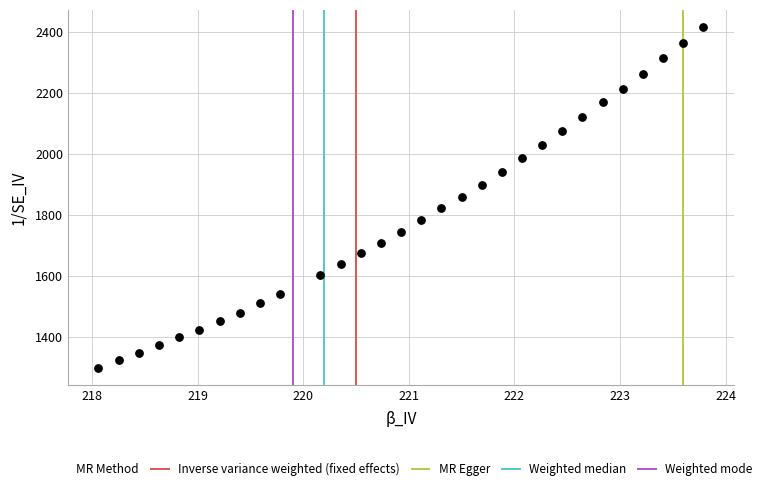

What is the range of X values (max minus min)?

5.7